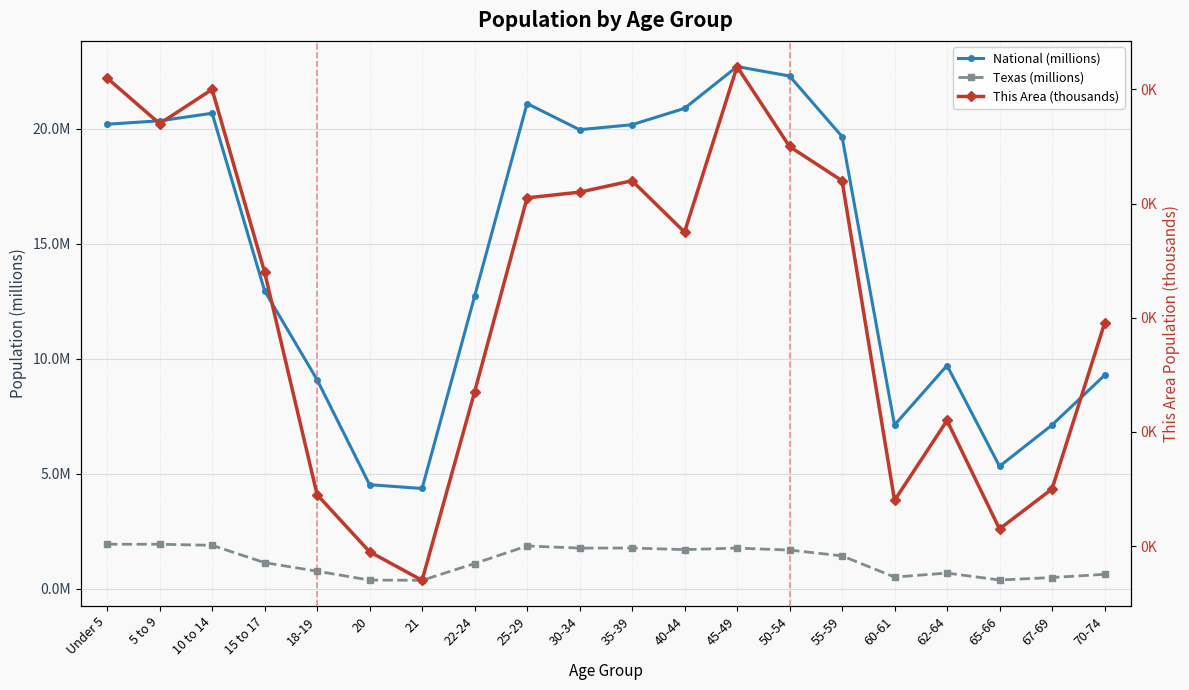

How many lines are shown in the chart?

3